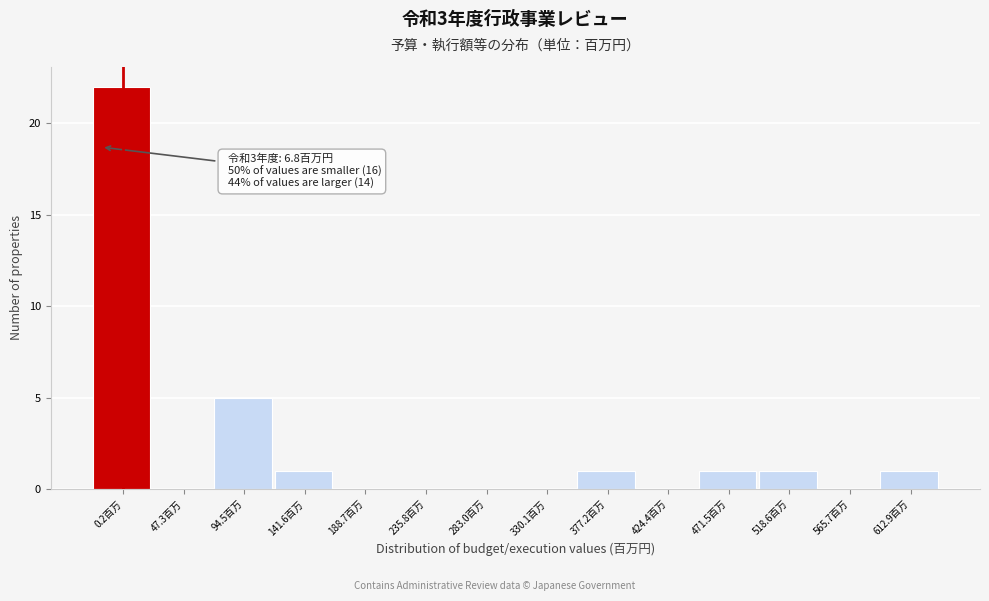

Reading right to left, what are all the values shown in this chart?

612.9百万=1	565.7百万=0	518.6百万=1	471.5百万=1	424.4百万=0	377.2百万=1	330.1百万=0	283.0百万=0	235.8百万=0	188.7百万=0	141.6百万=1	94.5百万=5	47.3百万=0	0.2百万=22